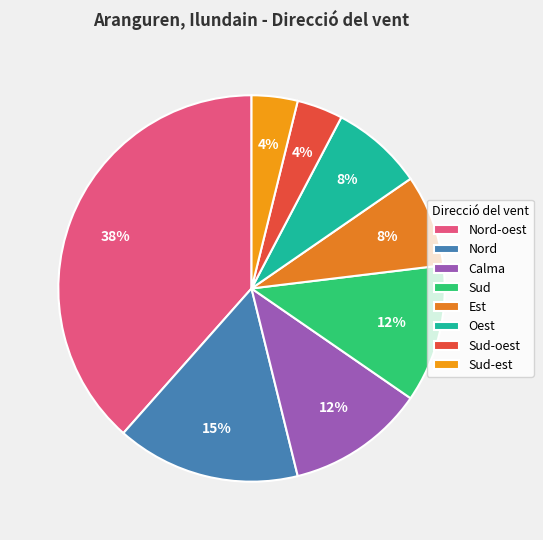

To the nearest percent, what percentage of the pie is Oest?

8%